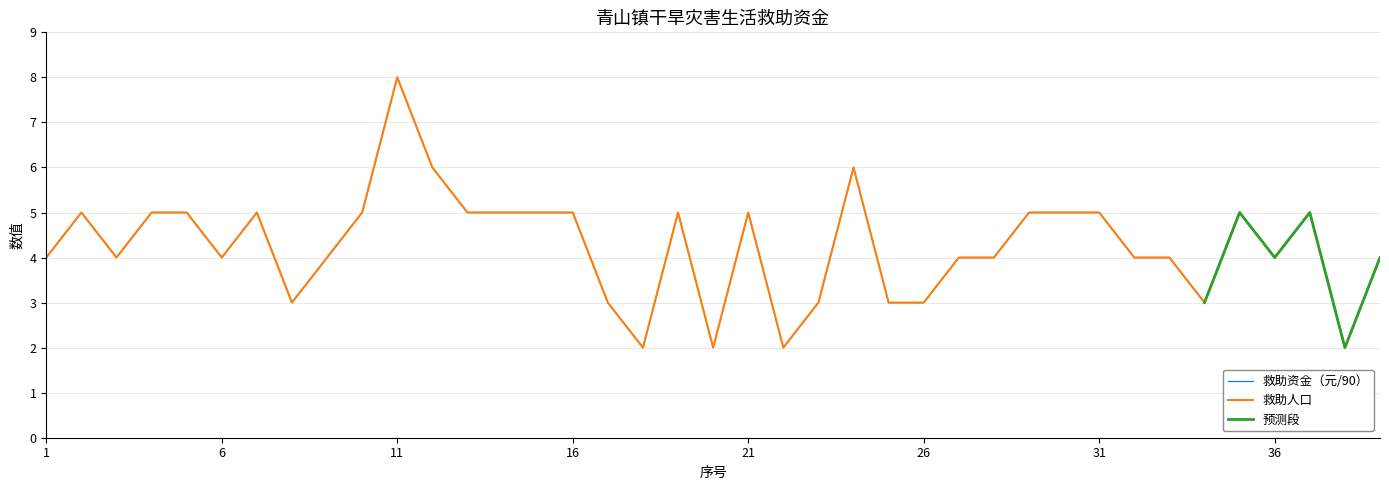

Does the chart display data point markers on the line(s)?

No